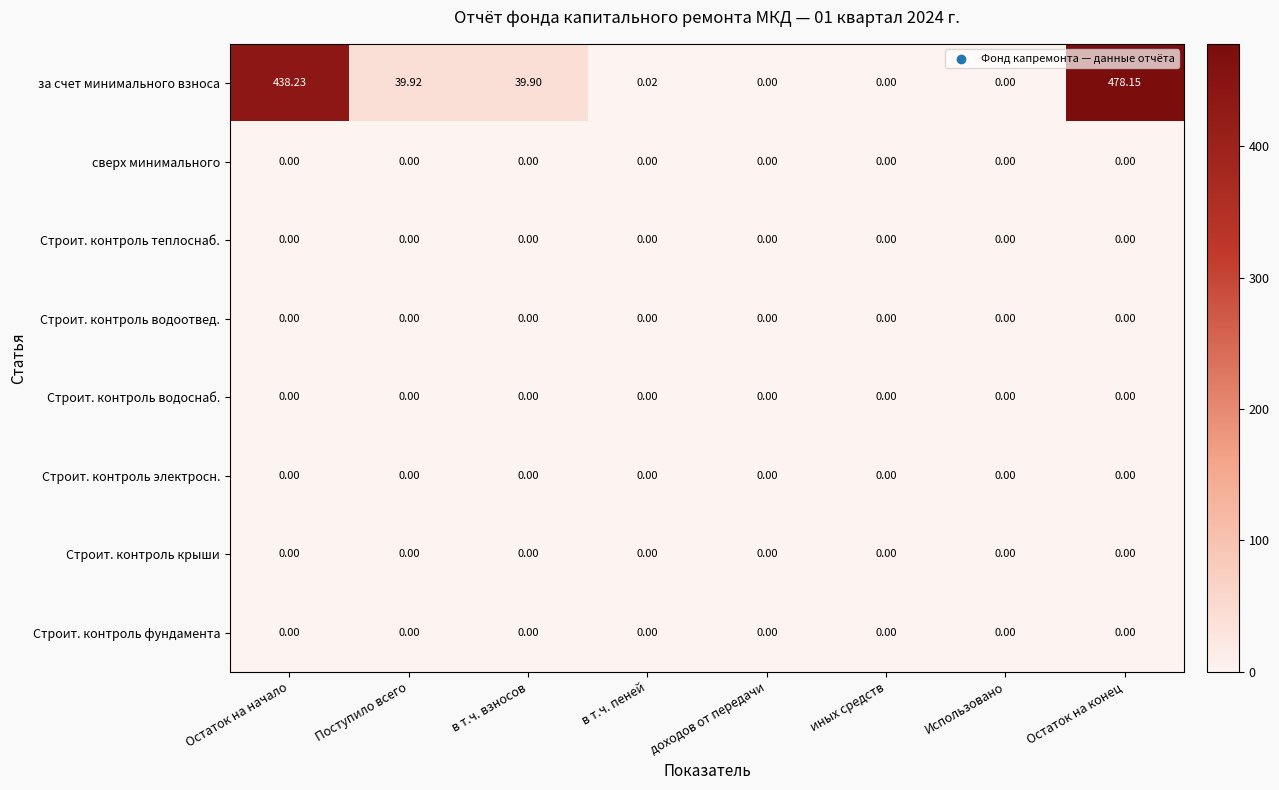

At how many categories does at least one series exceed 416?

2